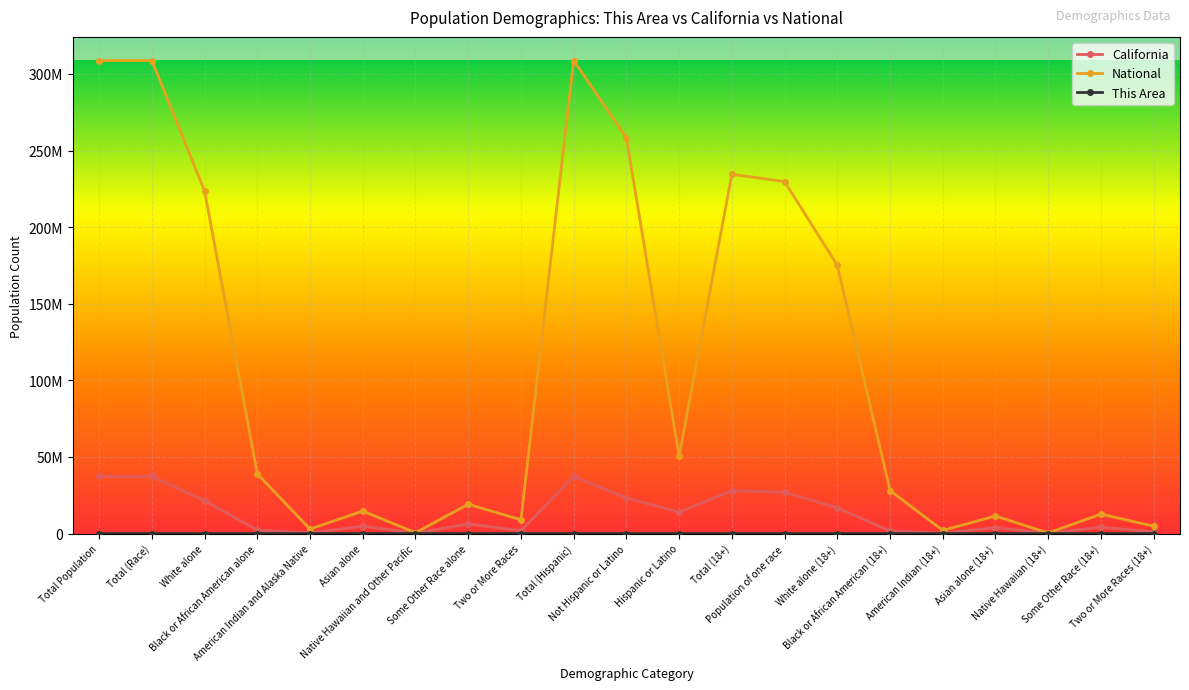

Is this an area chart (filled region under the line)?

No